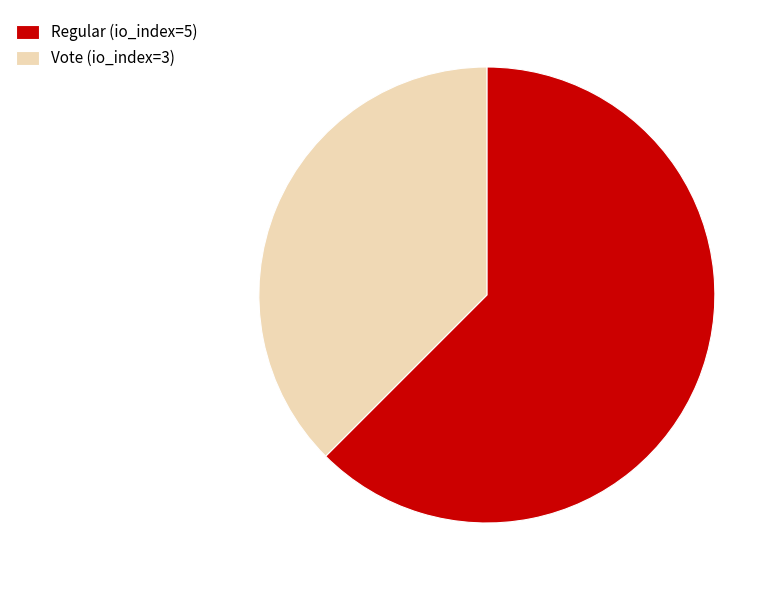

What is the ratio of the value at Vote (io_index=3) to the value at Regular (io_index=5)?

0.6